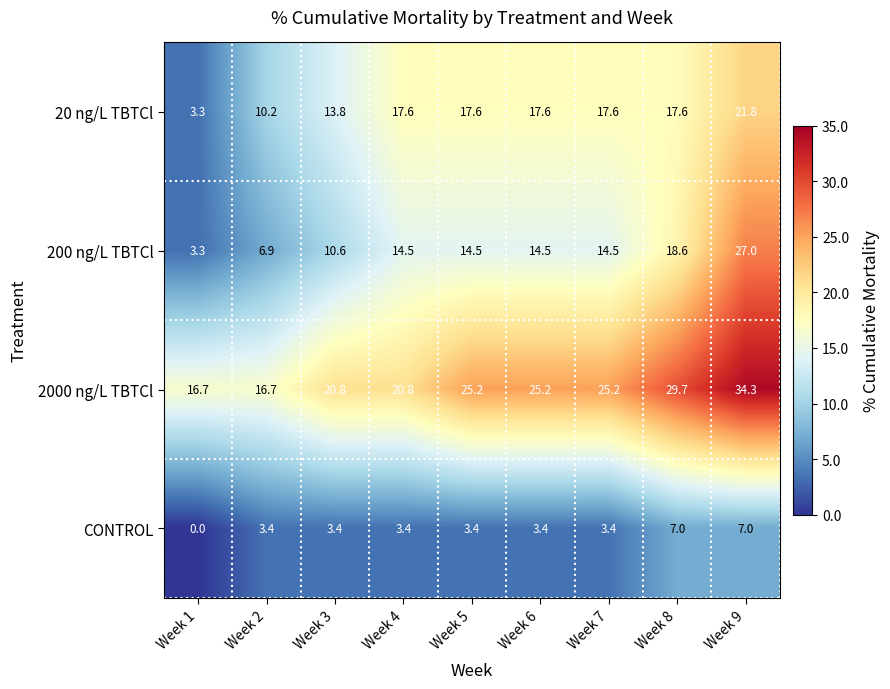

Between Week 4 and Week 7, which series saw the biggest shift?

2000 ng/L TBTCl